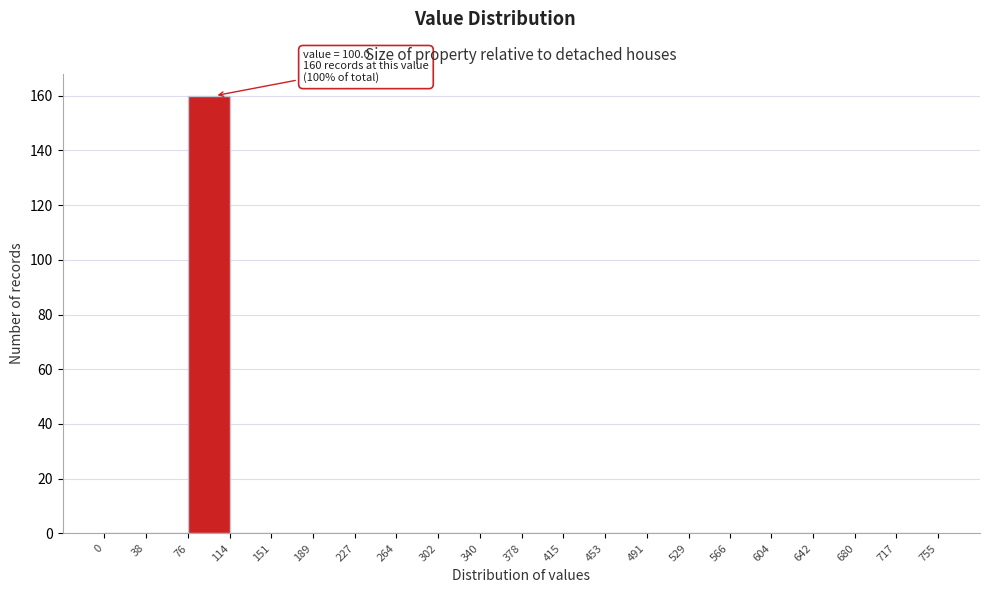

Over which range of the x-axis is the bar tallest?

76 to 114